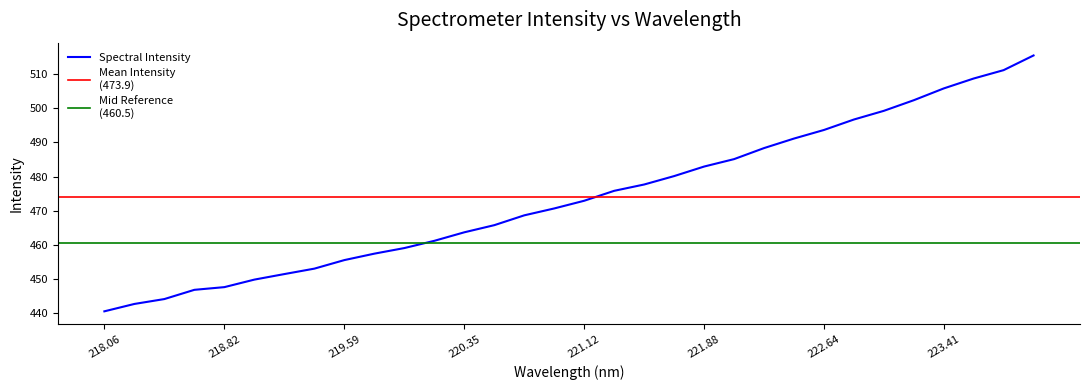

What is the label of the 14th point from the right?

221.4993